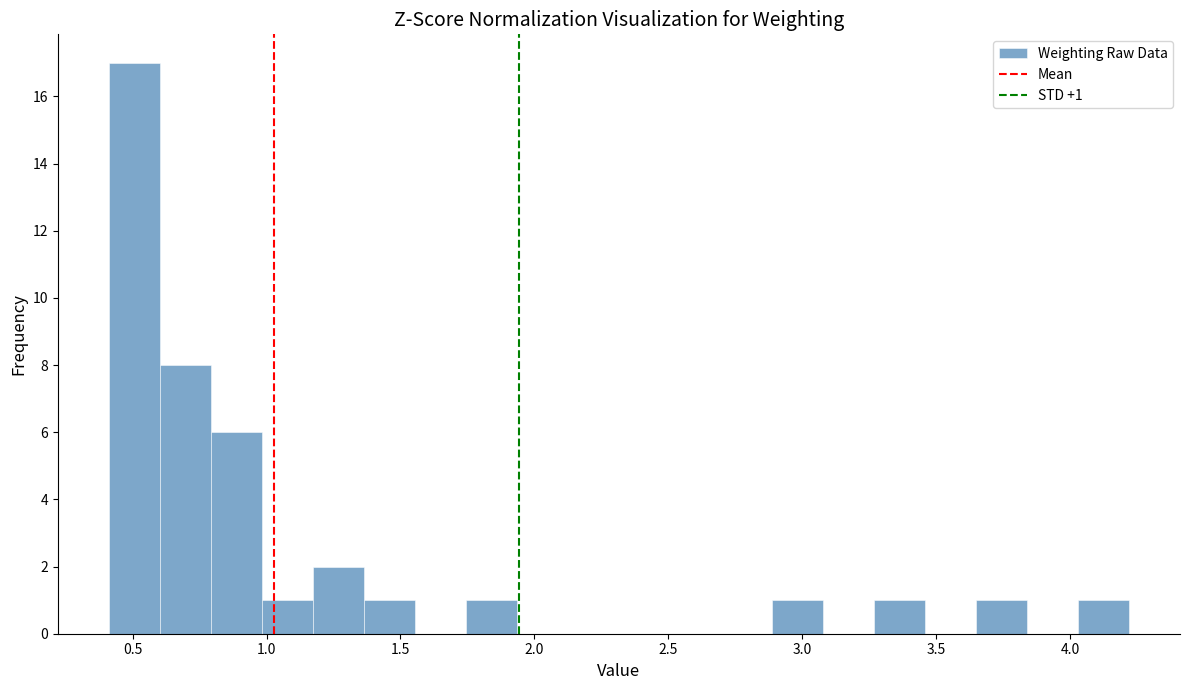

Around what value on the x-axis is the tallest bar? Give the approximate position of its centre, as read against the axis.

0.50